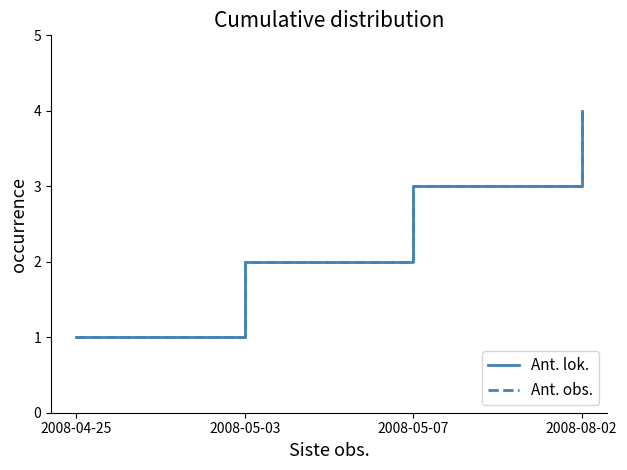

Rank the categories by Ant. obs. value from lowest to highest.

2008-04-25, 2008-05-03, 2008-05-07, 2008-08-02